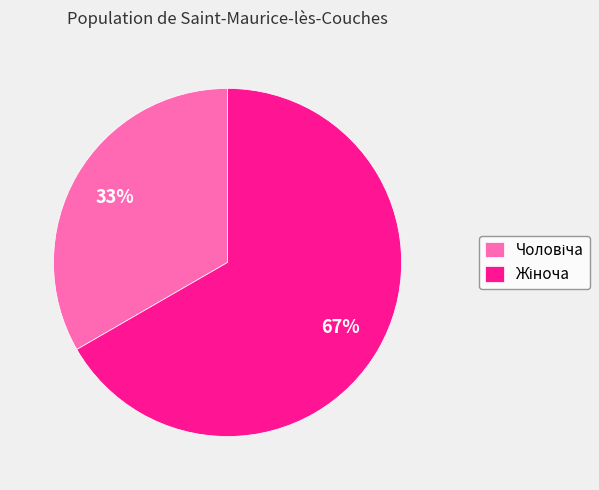

To the nearest percent, what is the average slice percentage?

50%